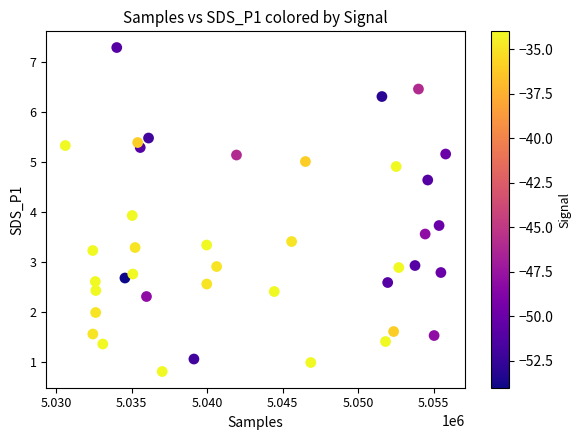

What is the range of X values (max minus min)?

25184.0